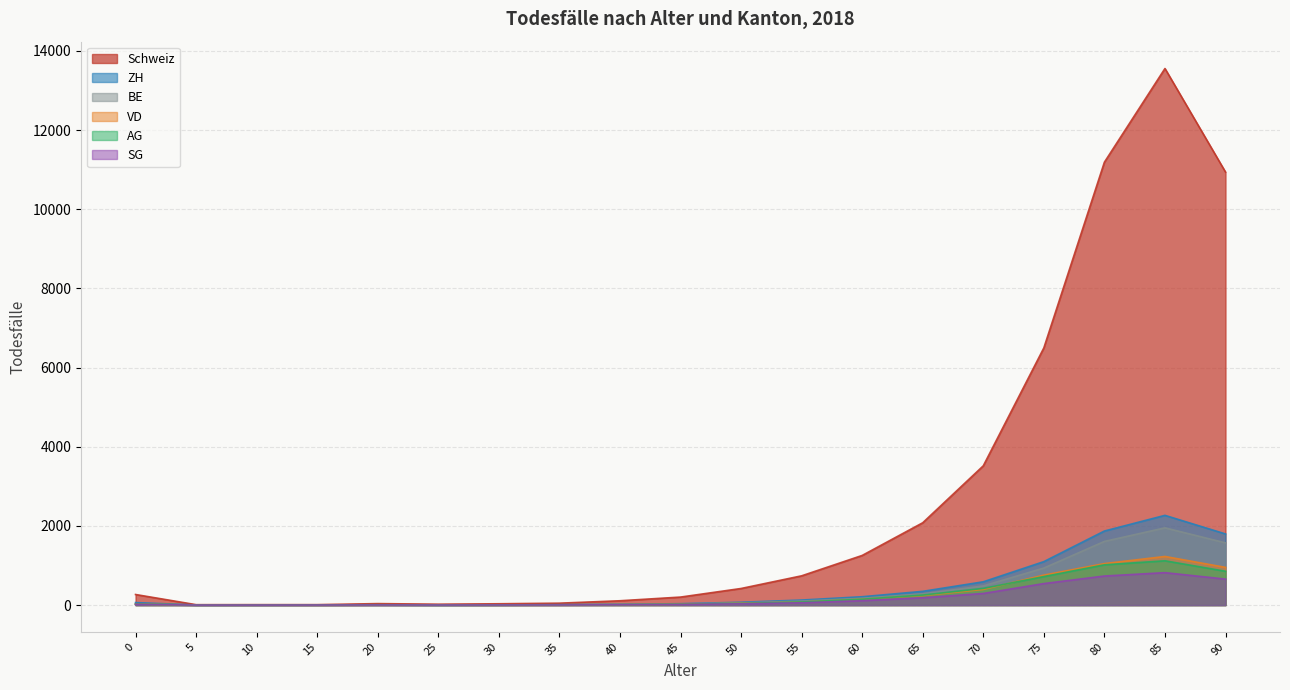

How many data points does each series have?

19